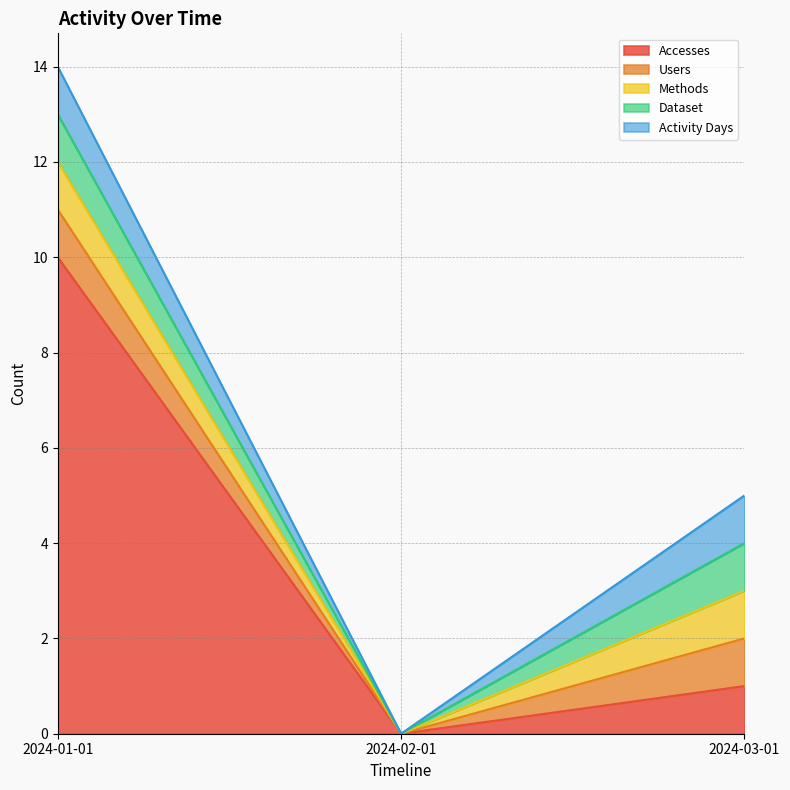

The value of Users at 2024-01-01 is 1. True or false?

True